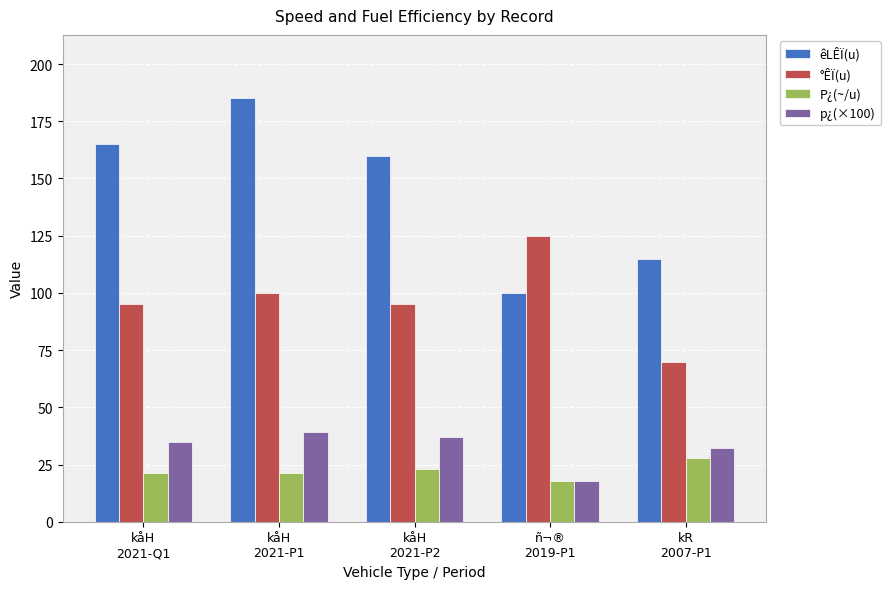

What are all the series names shown in the legend?

êLÊÏ(u), °ÊÏ(u), P¿(~/u), p¿(×100)